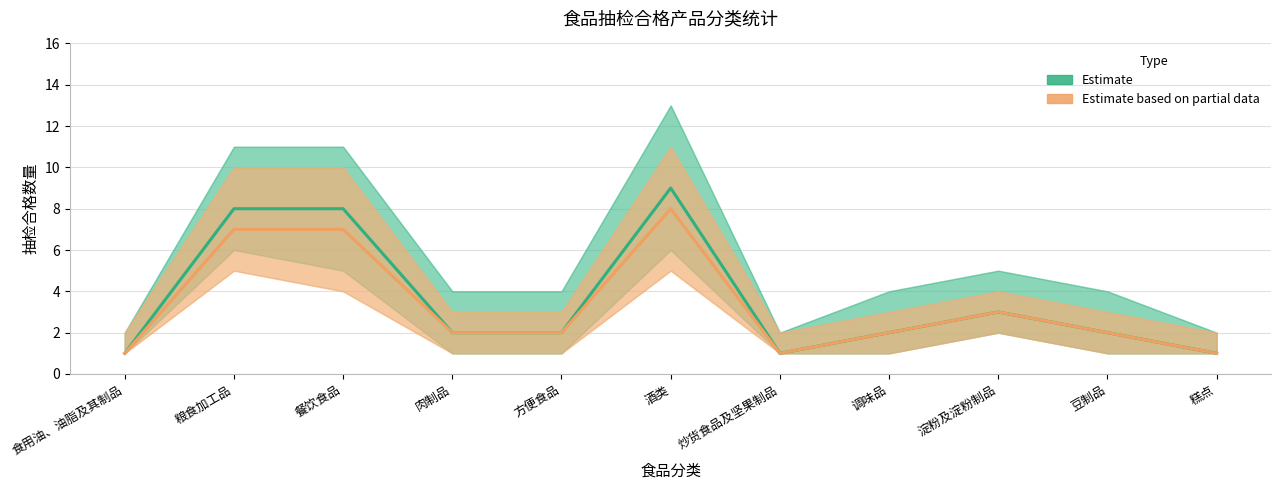

How many interior local valleys does the Estimate based on partial data series have?

1